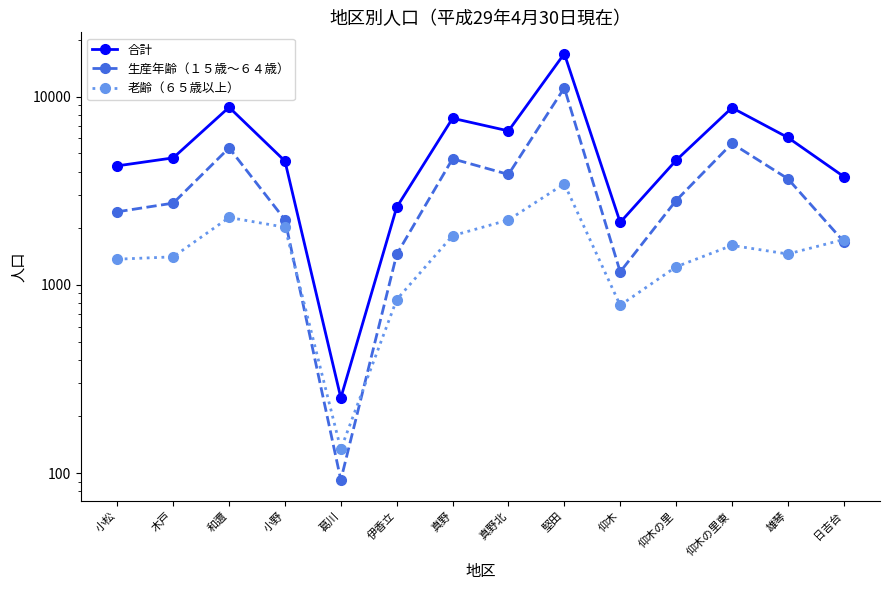

What is the label of the 3rd point from the left?

和邇